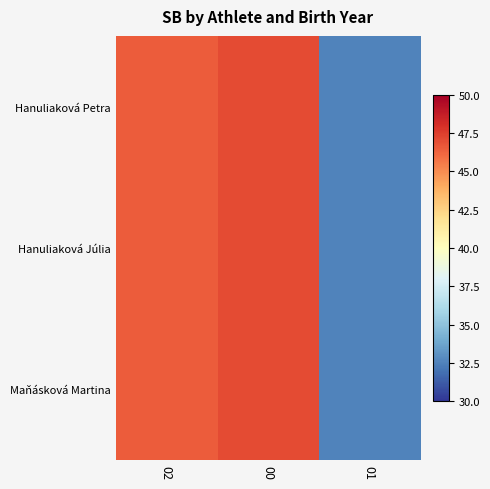

Which series changed the most between 02 and 00?

Hanuliaková Petra